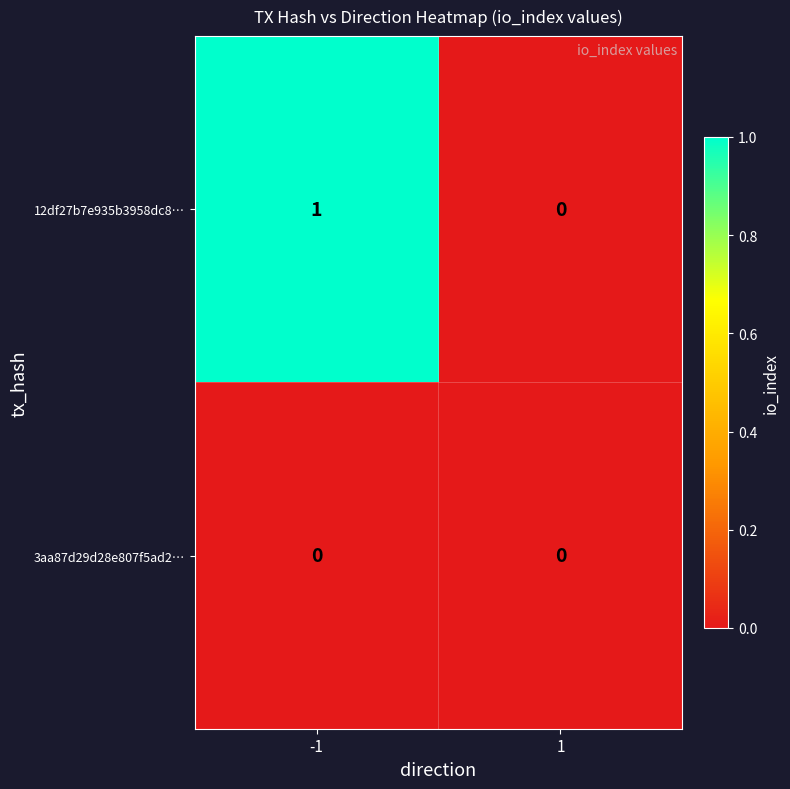

Rank the series by their average value, from highest to lowest.

12df27b7e935b3958dc8…, 3aa87d29d28e807f5ad2…